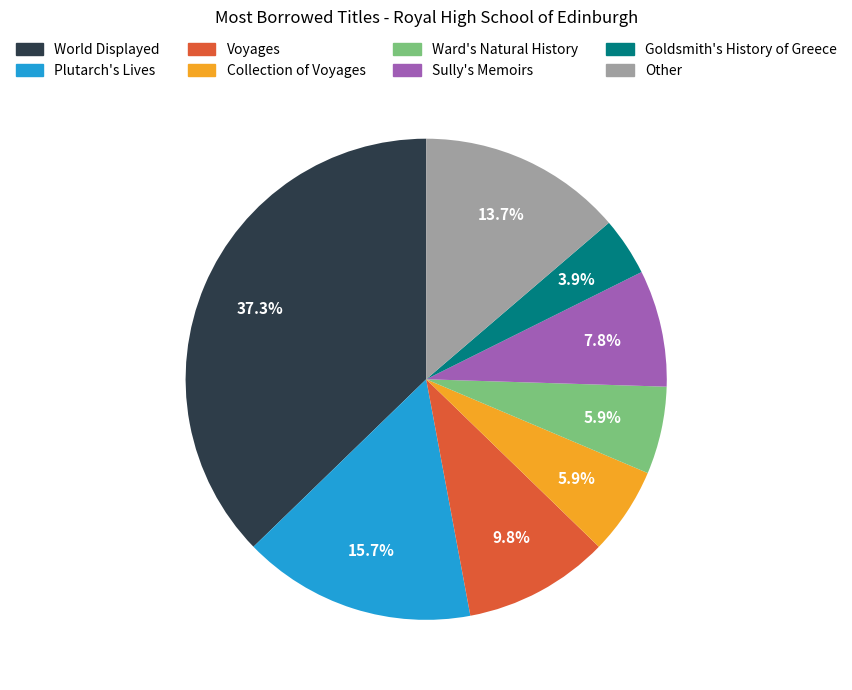

Does Other represent more than half of the total?

No